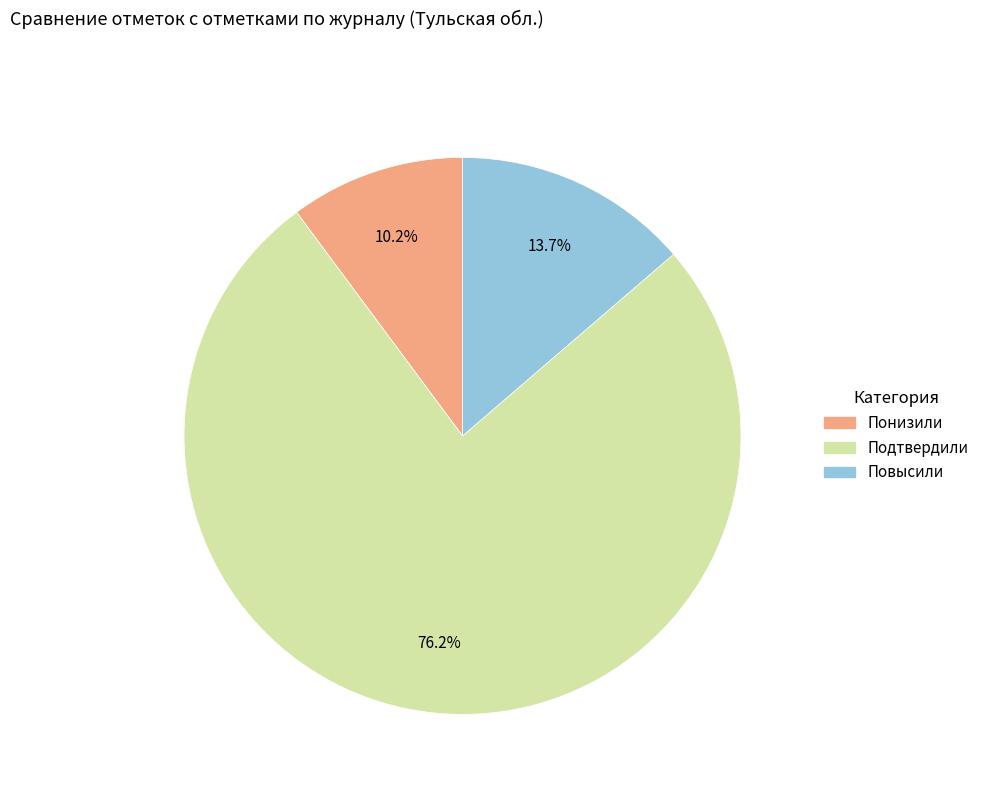

To the nearest percent, what is the difference between the Повысили and Подтвердили slice percentages?

62%